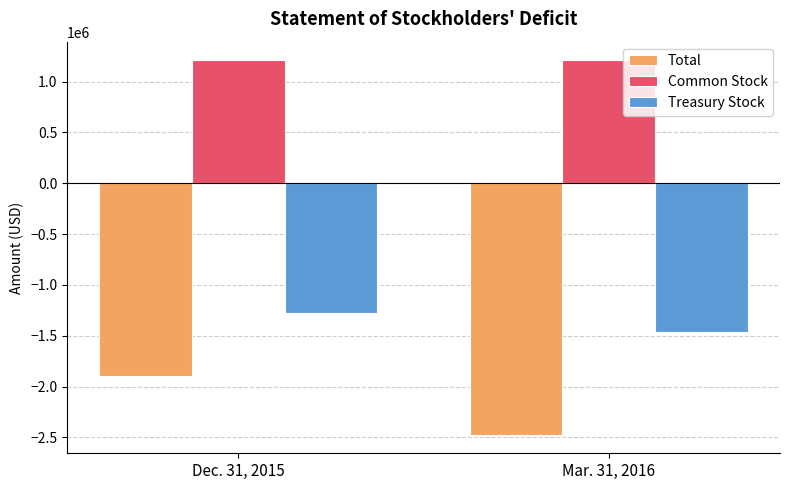

Is it true that Total equals -1891971 at Dec. 31, 2015?

True